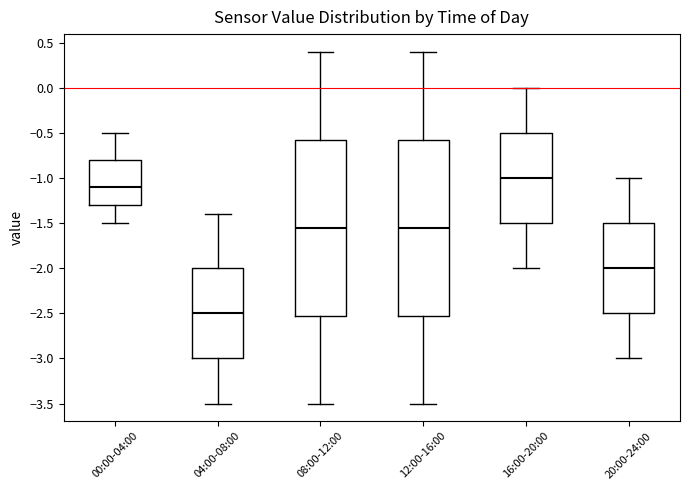

Which box has the highest median line?

16:00-20:00